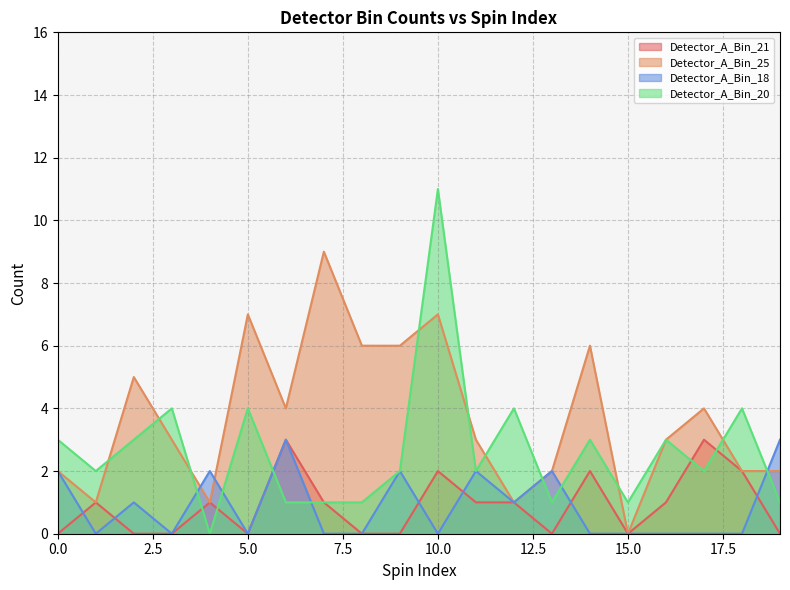

True or false: Detector_A_Bin_20 has a value of 1 at 339.

True